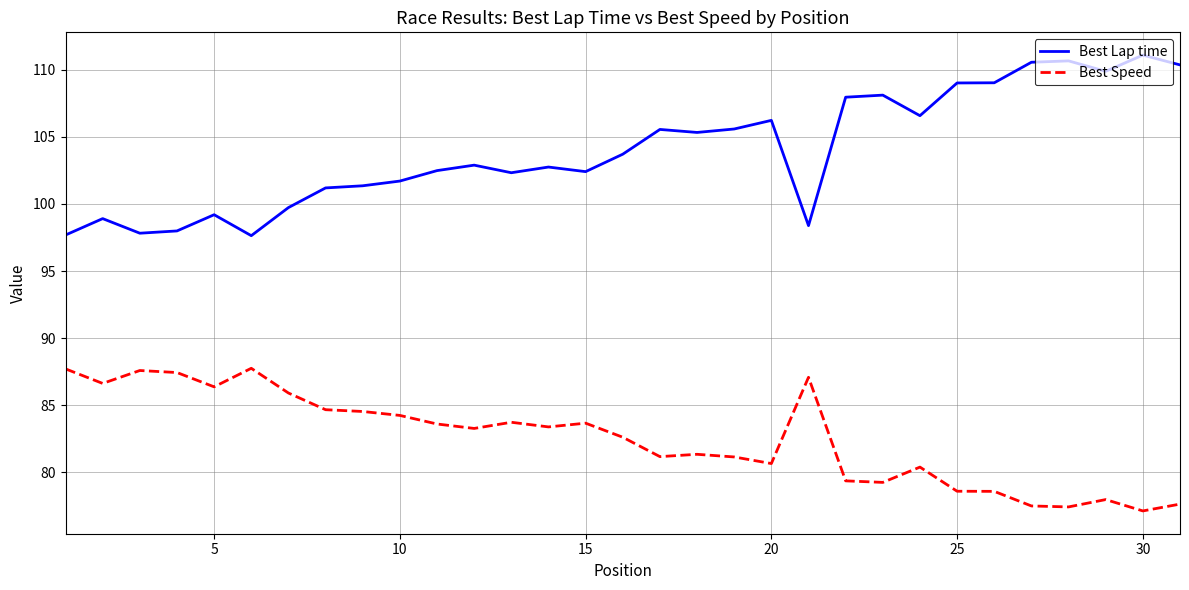

List the series in order of their peak value, highest first.

Best Lap time, Best Speed